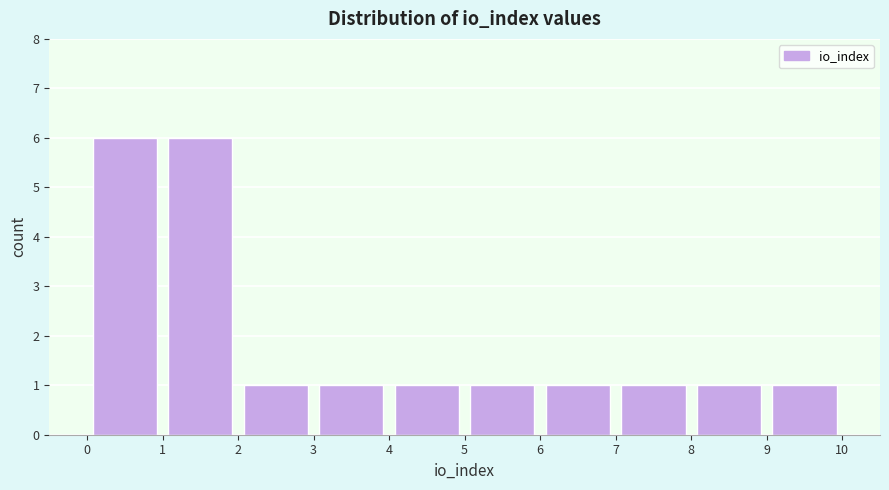

Reading left to right, list every bar in this chart as the range it spans on the x-axis followed by its height. The values are not printed on the chart, so give them approximately, as read against the axis.

0 to 1: 6
1 to 2: 6
2 to 3: 1
3 to 4: 1
4 to 5: 1
5 to 6: 1
6 to 7: 1
7 to 8: 1
8 to 9: 1
9 to 10: 1